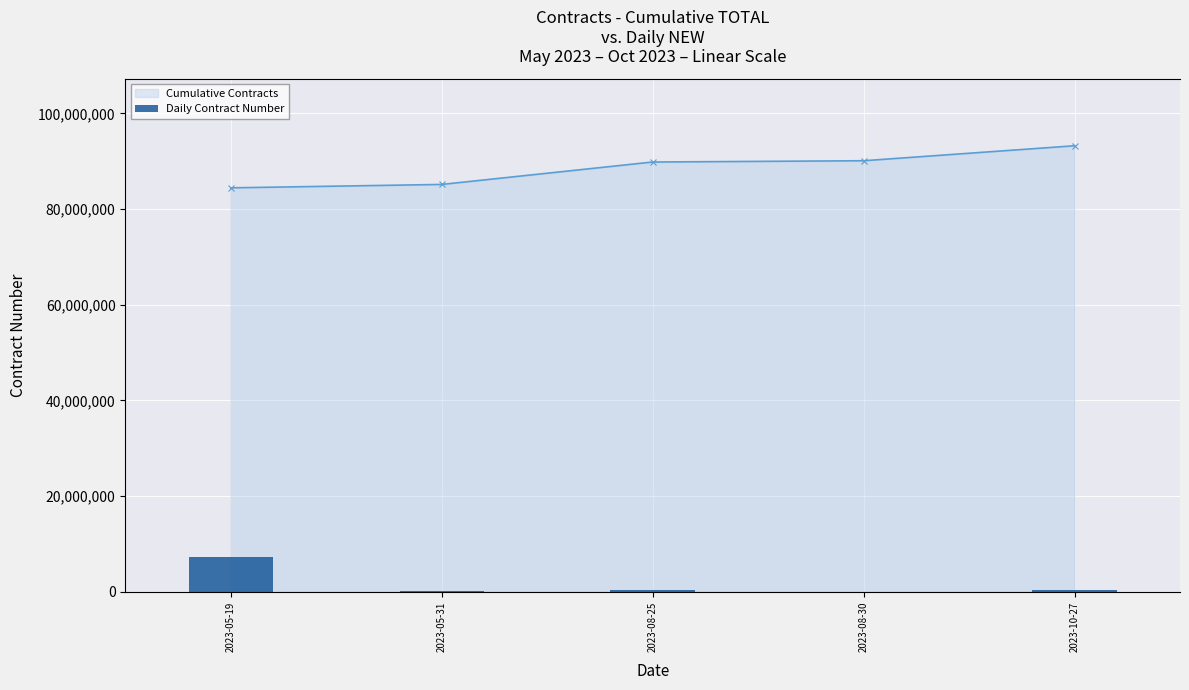

What is the sum of the Cumulative Contracts values at 2023-08-30 and 2023-05-31?

175253610